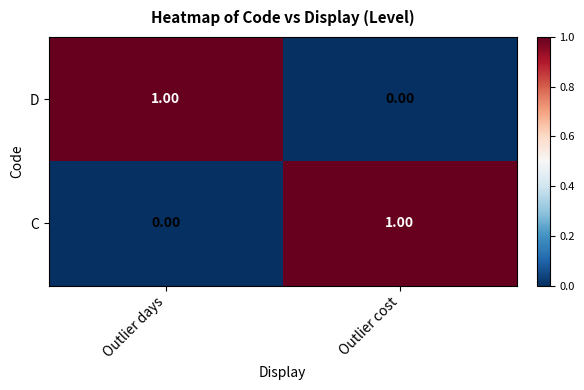

At Outlier cost, list the series in order from smallest to largest.

D, C